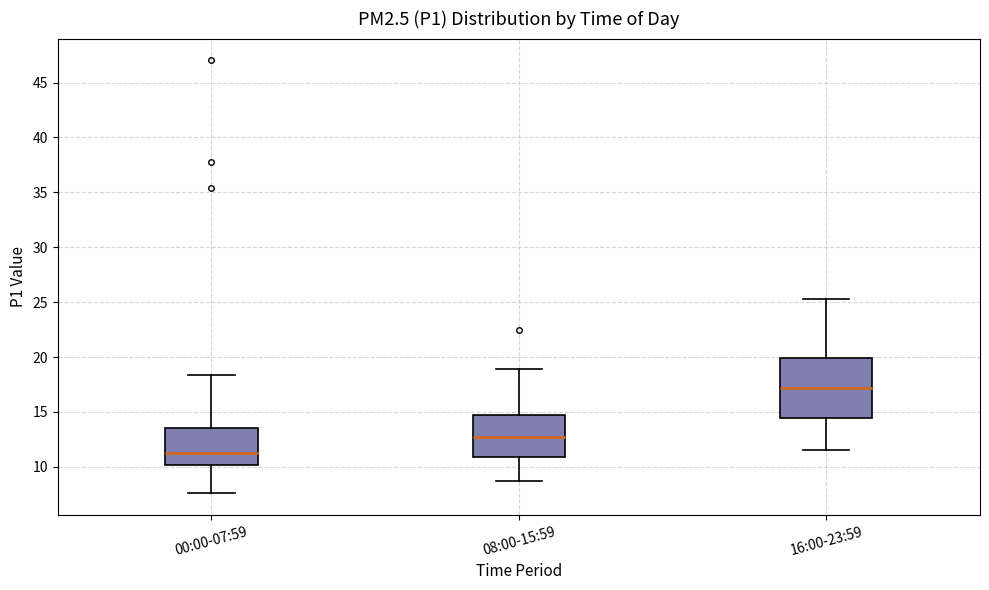

Where is the lower edge of the box for 08:00-15:59 on the y-axis? The values are not printed on the chart, so give them approximately, as read against the axis.

11.0